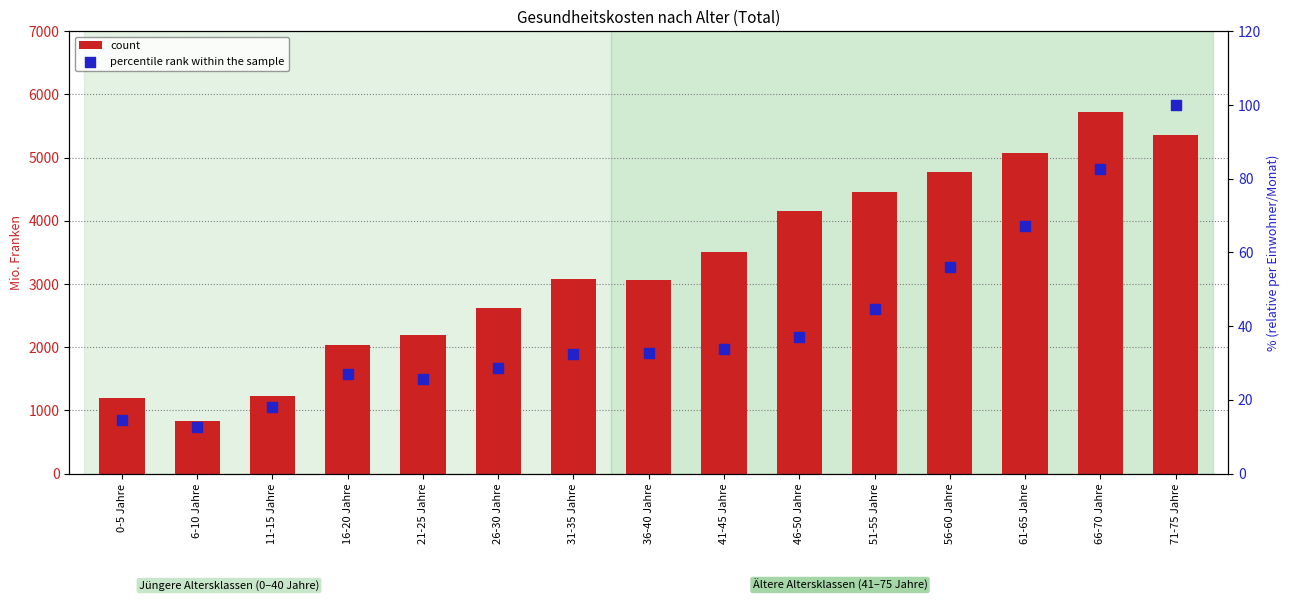

At how many categories does at least one series exceed 432?

15